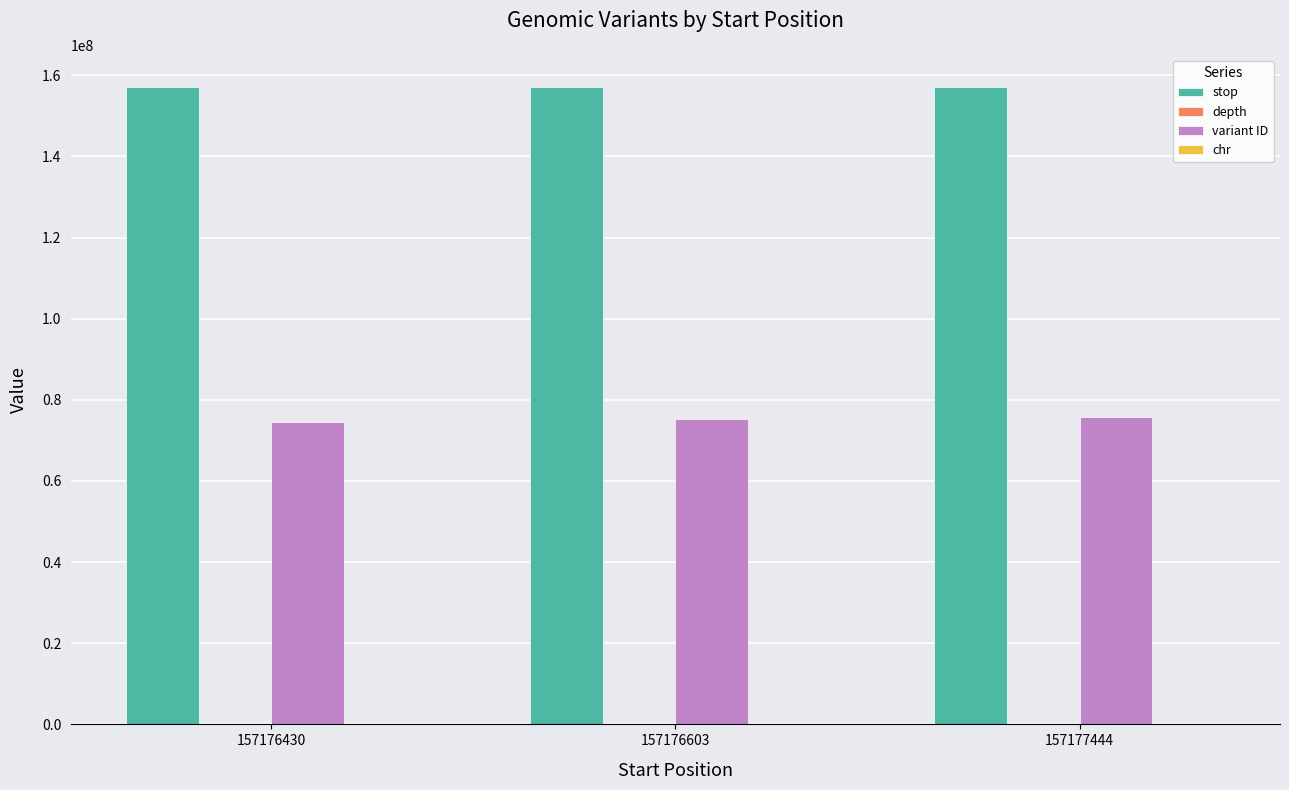

The variant ID series shows 104089111 at 157176603. True or false?

False